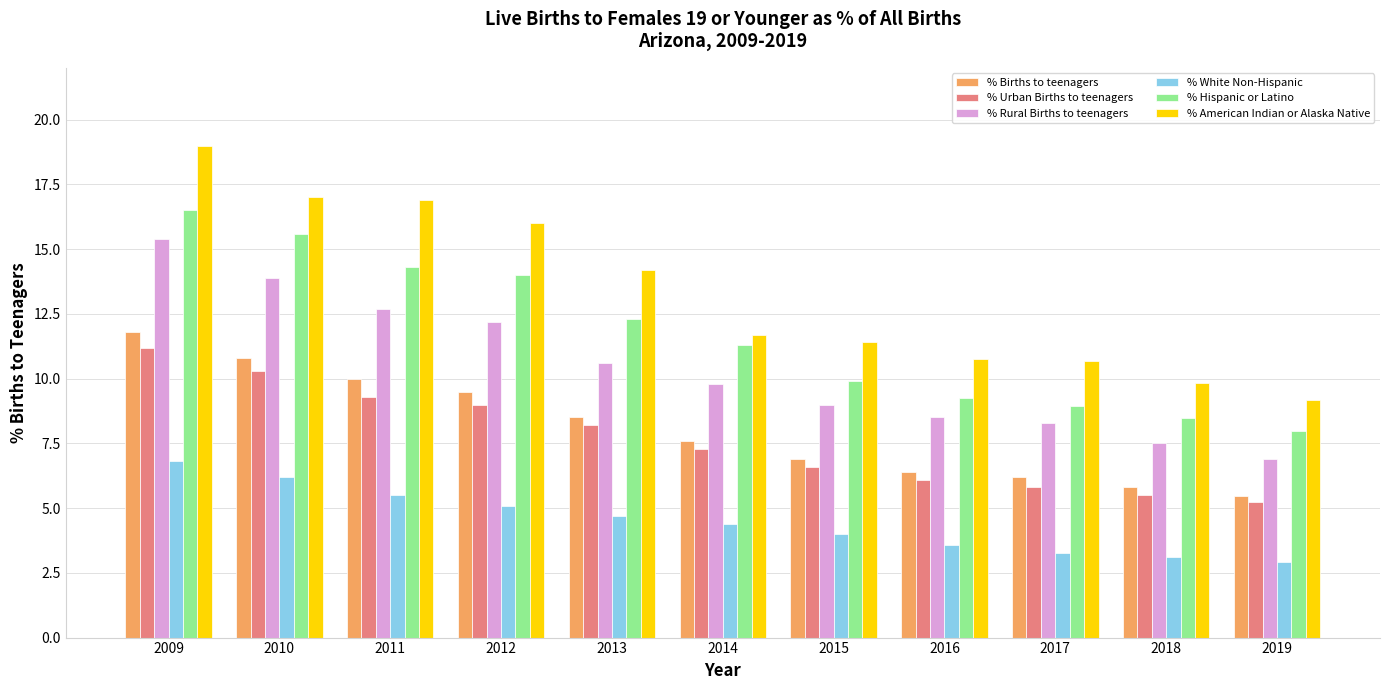

What is the difference between the highest and lowest values at 2010?

10.8